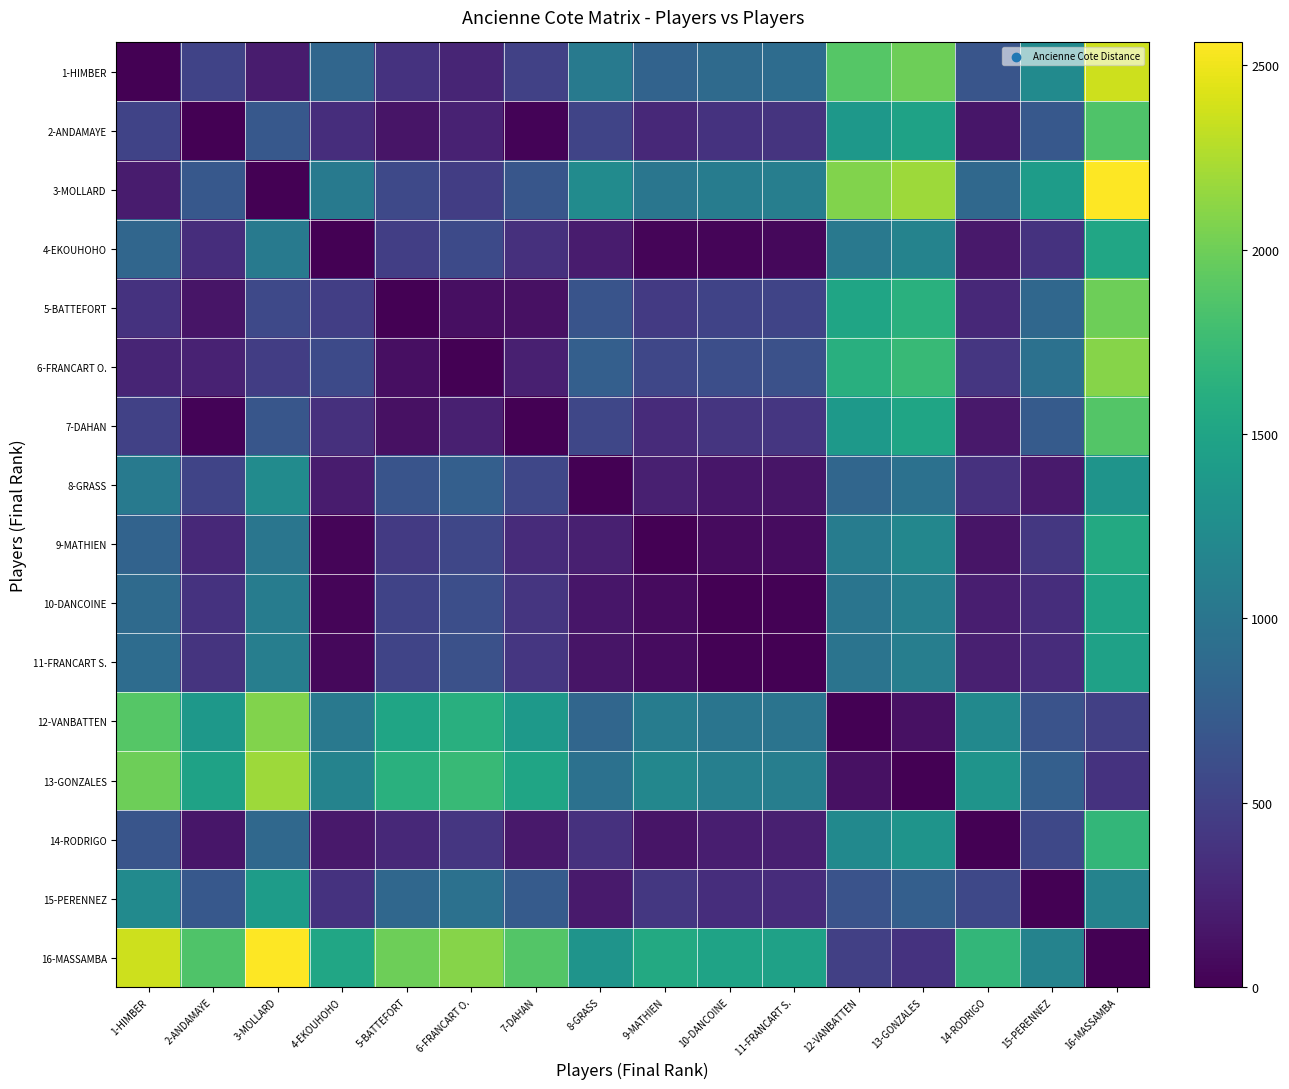

Which label corresponds to the smallest value in the chart?

1-HIMBER